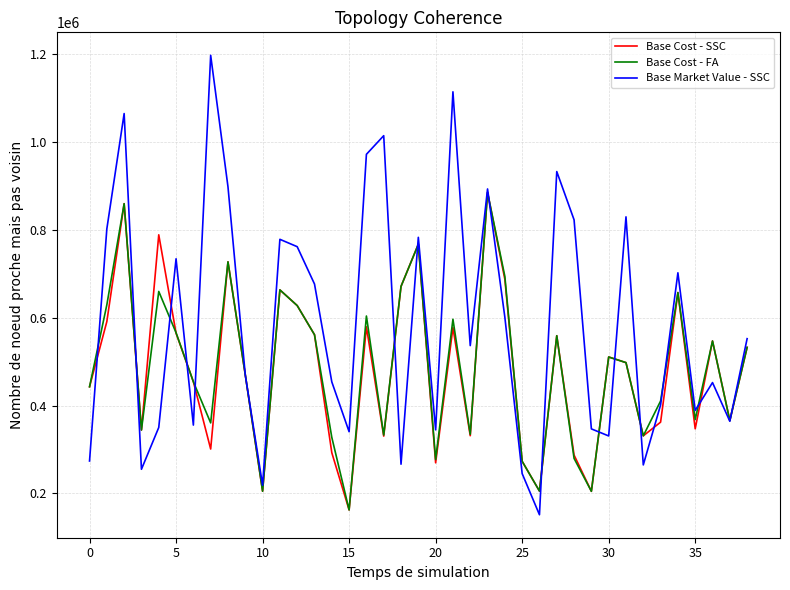

In Base Cost - SSC, how many points are higher than both neighbors (excluding endpoints)?

12